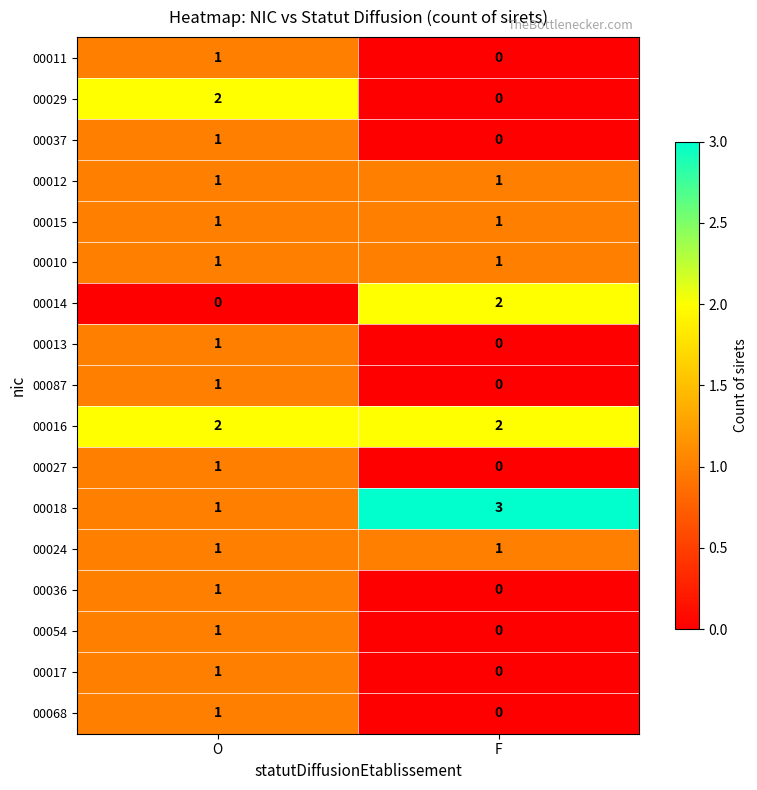

Is it true that 00014 equals 1 at O?

False